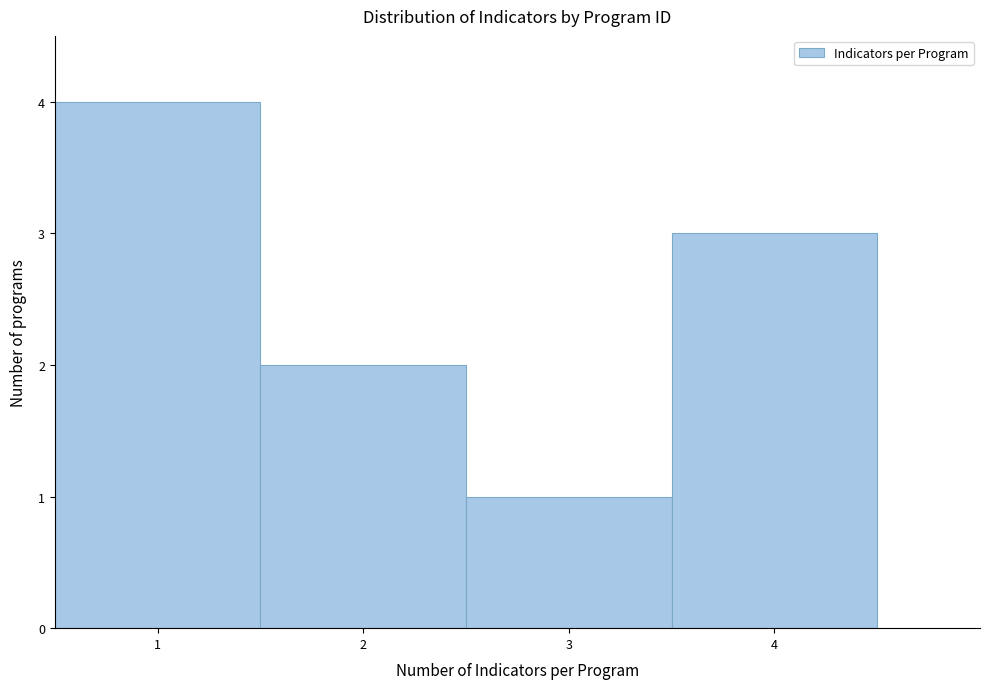

Reading left to right, transcribe this chart: for each bar, give the range it covers on the x-axis and its height. The values are not printed on the chart, so give them approximately, as read against the axis.

0.5 to 1.5: 4
1.5 to 2.5: 2
2.5 to 3.5: 1
3.5 to 4.5: 3